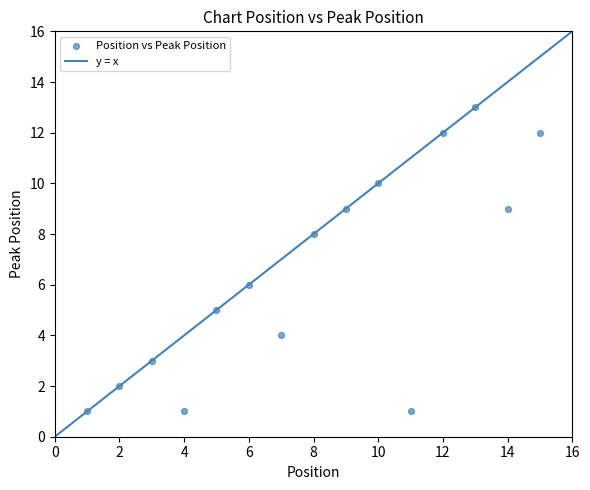

What is the range of X values (max minus min)?

14